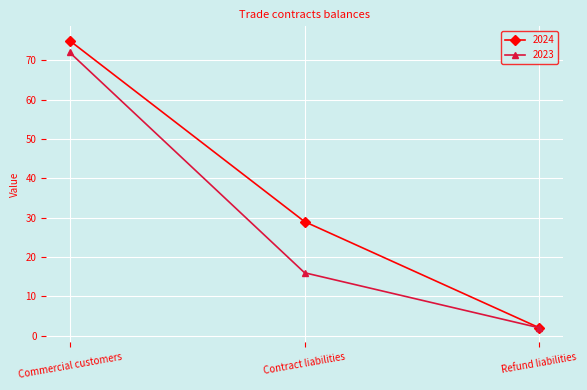

Rank the categories by 2024 value from highest to lowest.

Commercial customers, Contract liabilities, Refund liabilities